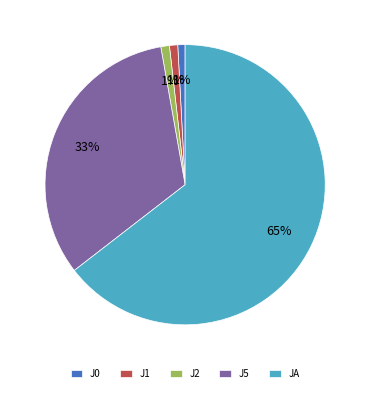

Is there any slice that represents more than half of the pie?

Yes